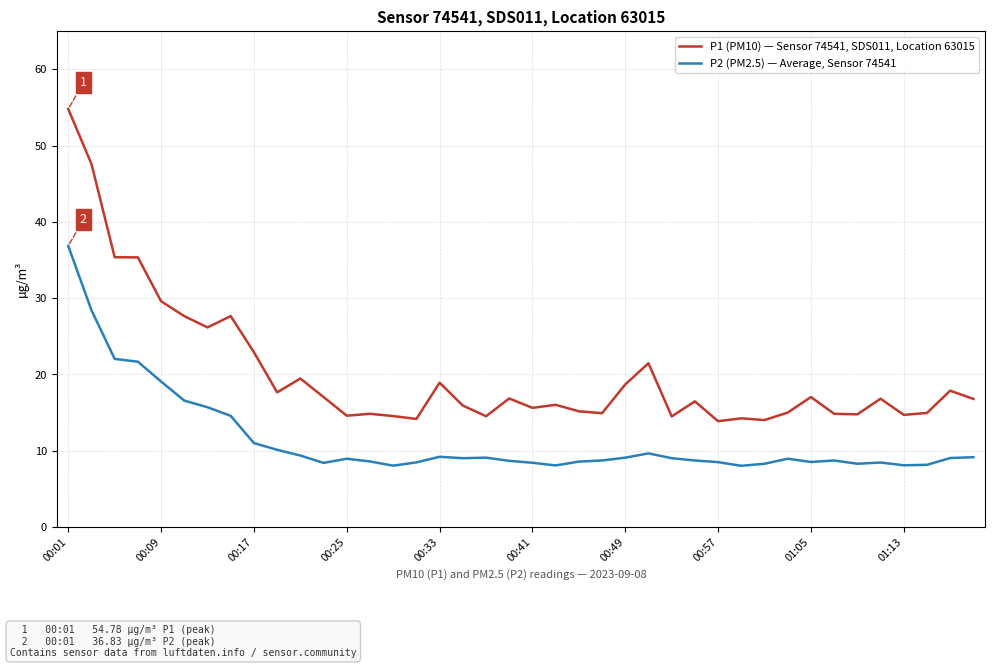

Rank the series by their maximum value, from highest to lowest.

P1 (PM10) — Sensor 74541, SDS011, Location 63015, P2 (PM2.5) — Average, Sensor 74541